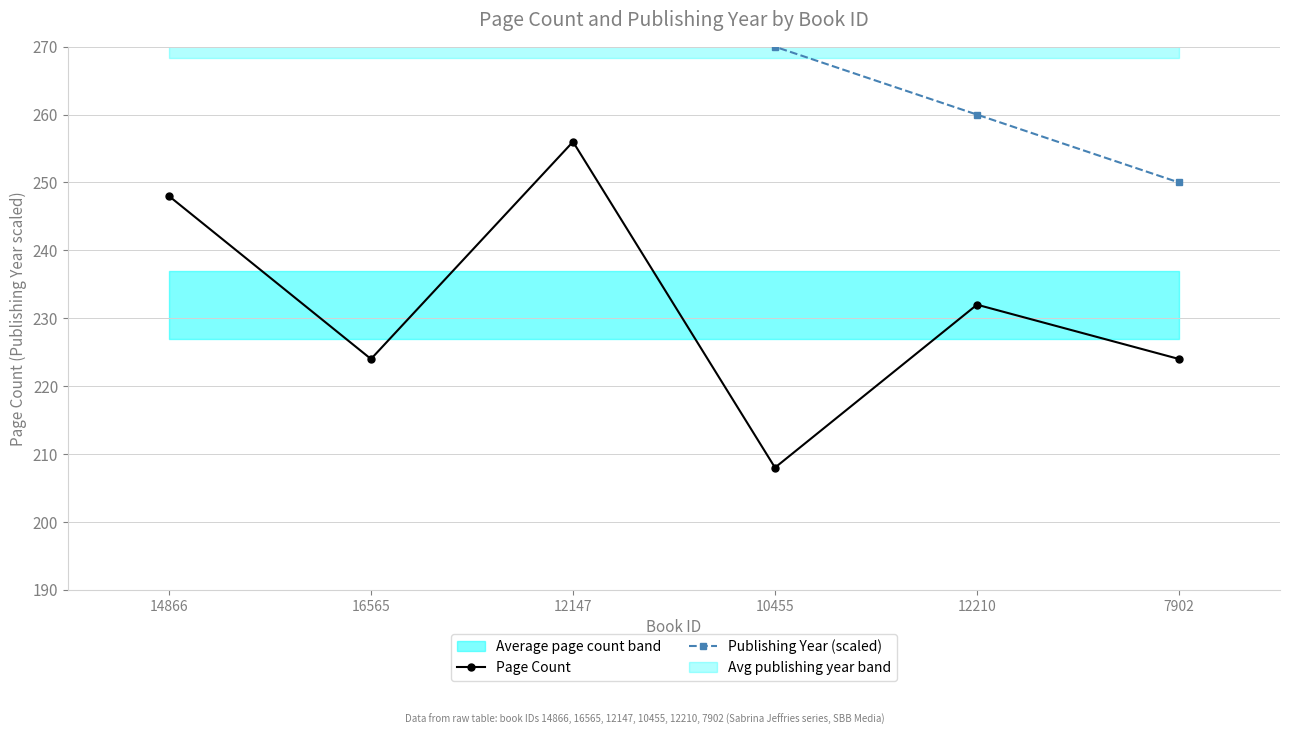

At which label does Publishing Year (scaled) first exceed 280?

14866